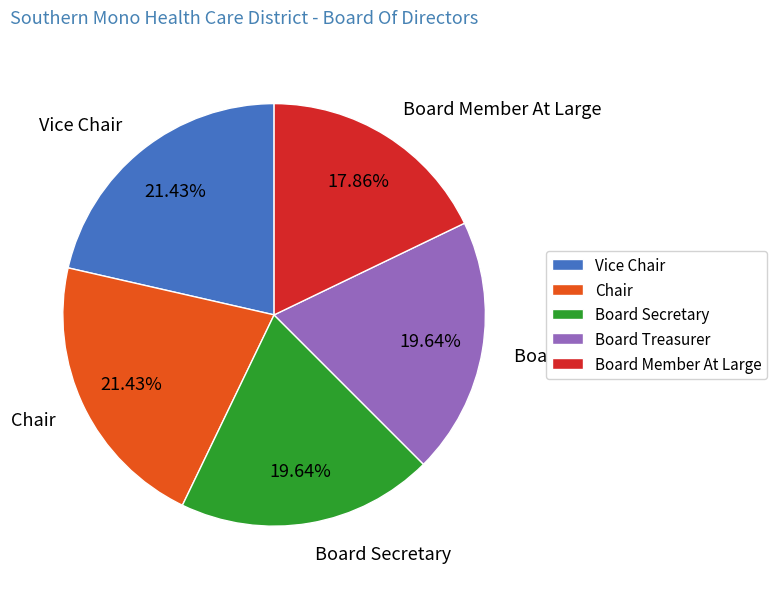

Approximately how many times larger is the value at Vice Chair compared to Board Secretary?

1.1